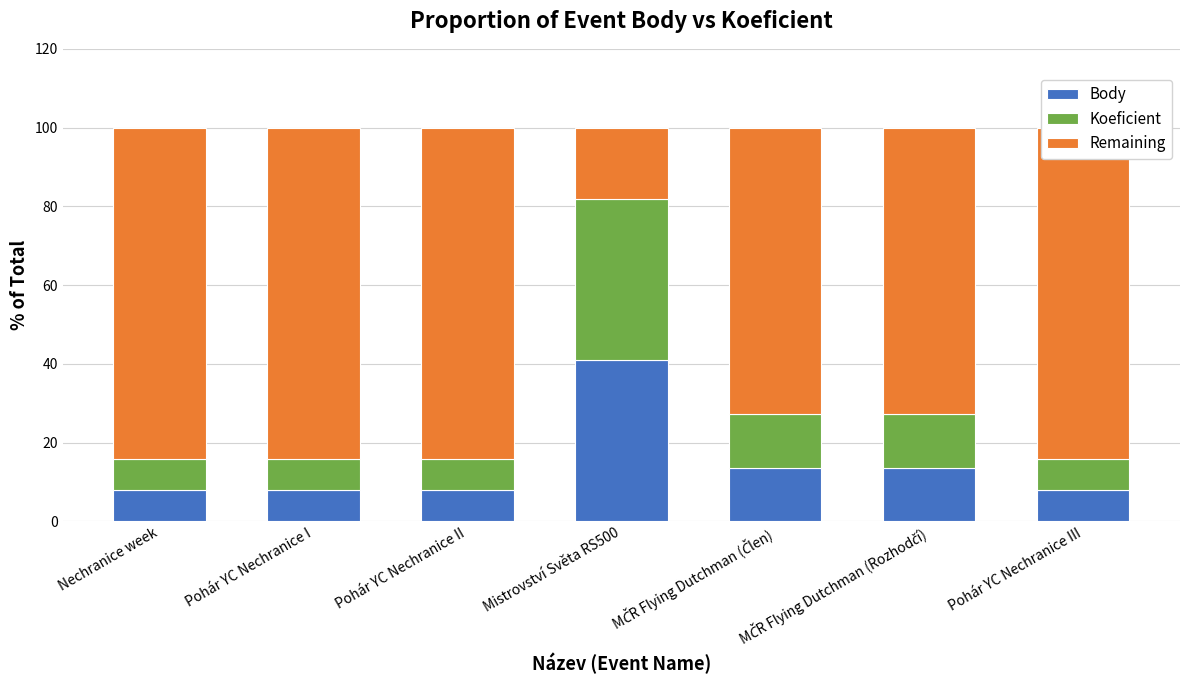

Is the value of Body at MČR Flying Dutchman (Člen) greater than the value of Koeficient at MČR Flying Dutchman (Člen)?

No